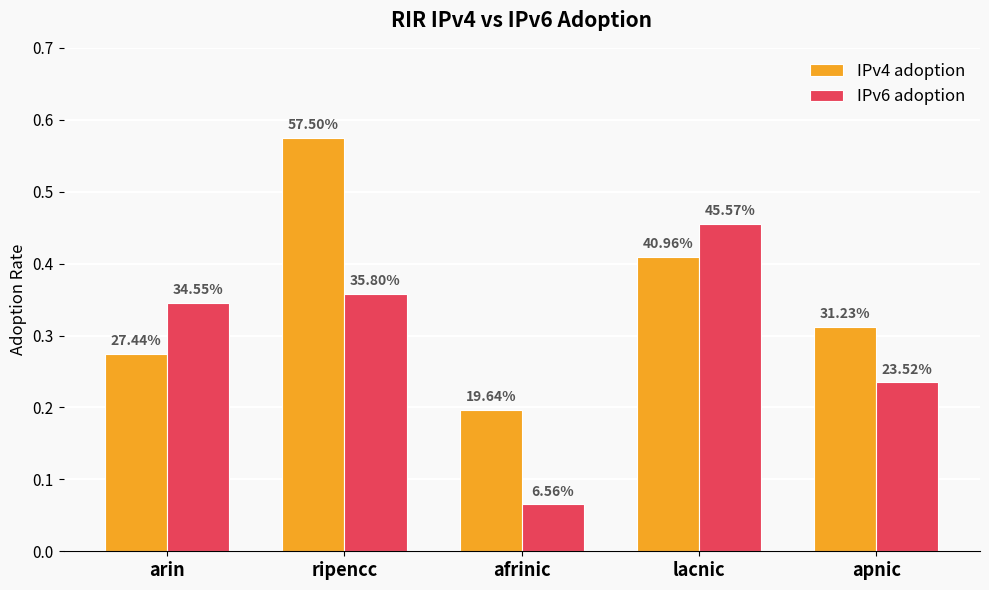

What is the sum of the IPv6 adoption values at ripencc and apnic?

0.6